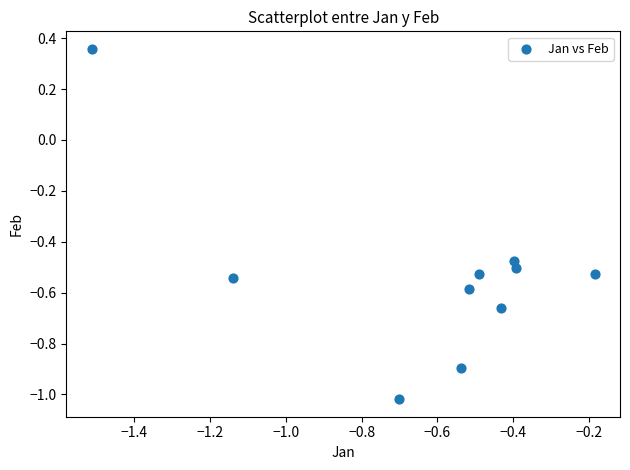

What is the average X value?

-0.6